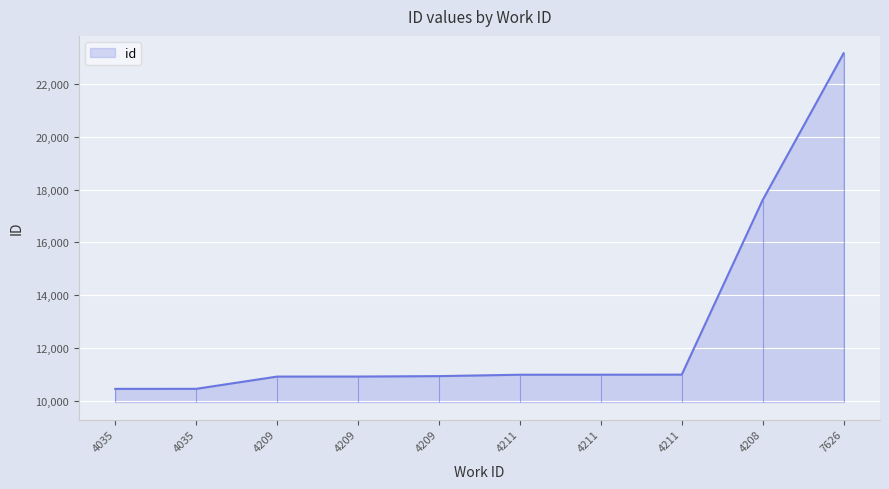

Count the number of categories in the chart.

10